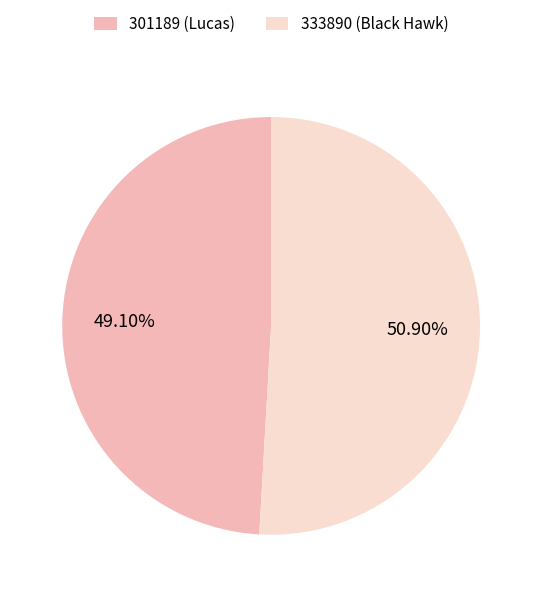

Which has a higher value, 333890 or 301189?

333890